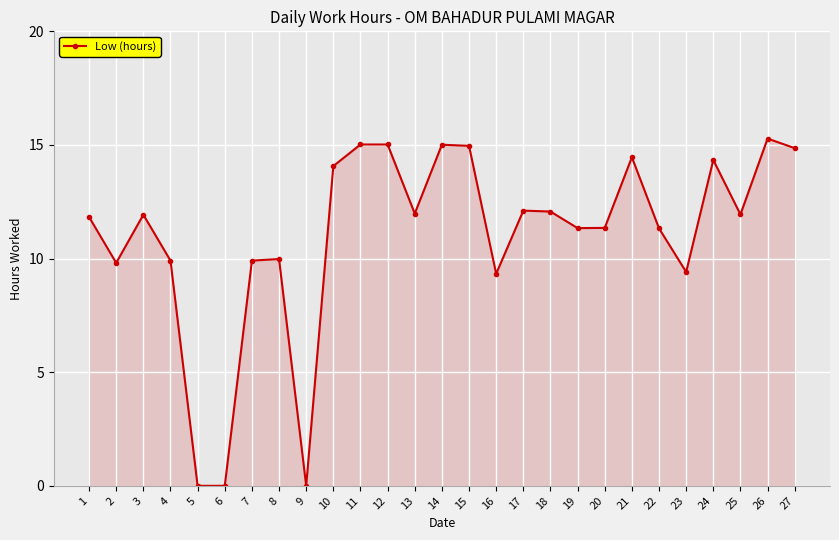

What is the value of the 27th point from the left?

14.9